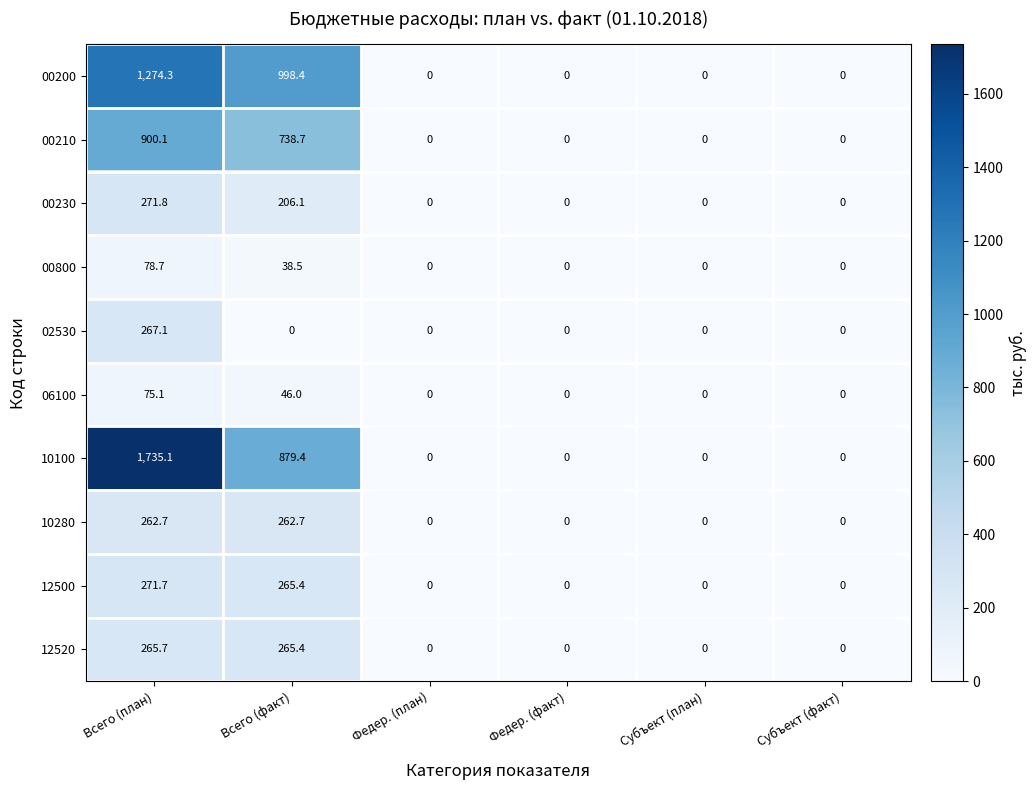

At which label is 00800 closest to 39?

Всего (факт)